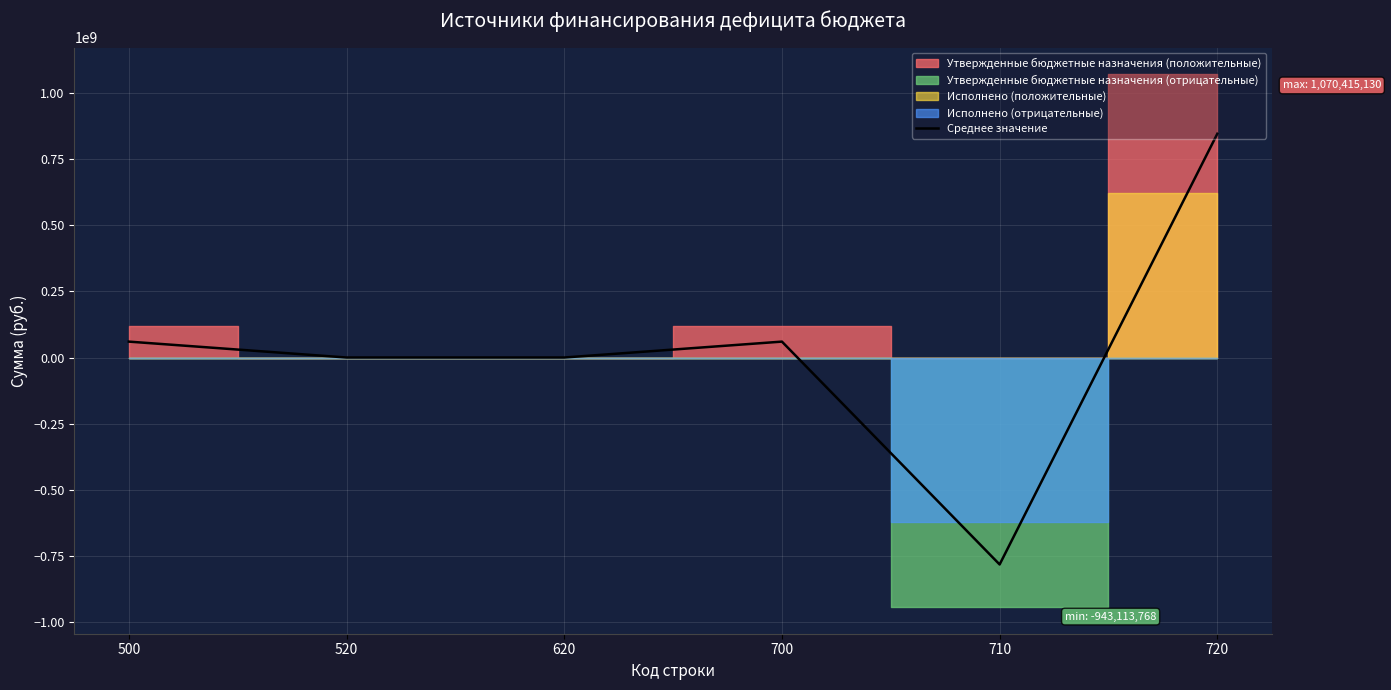

What is the average value?

30618044.7